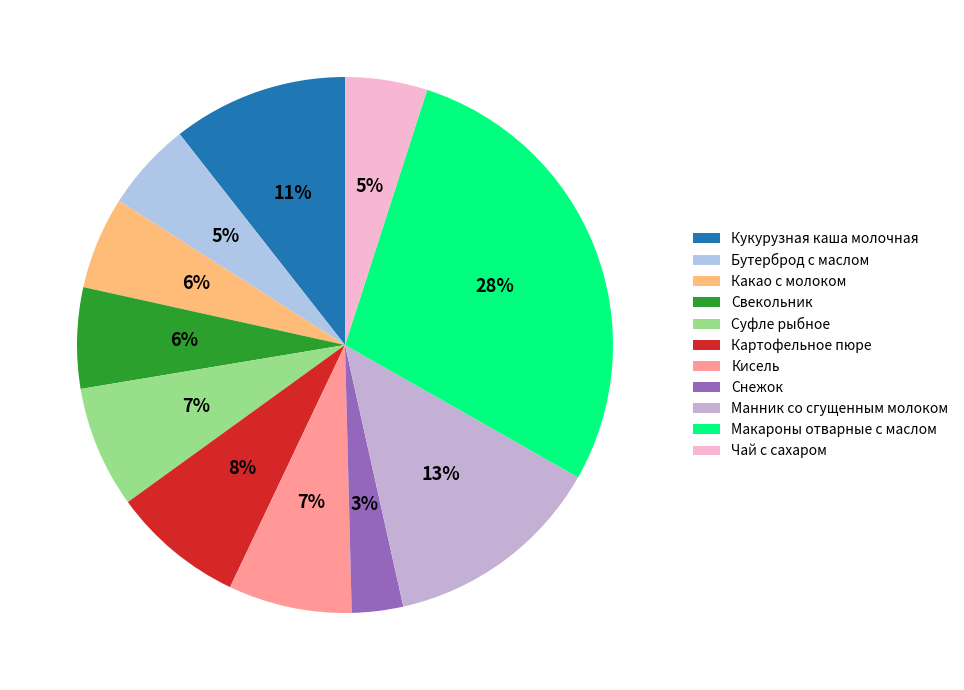

Which category has the smallest portion of the pie?

Снежок